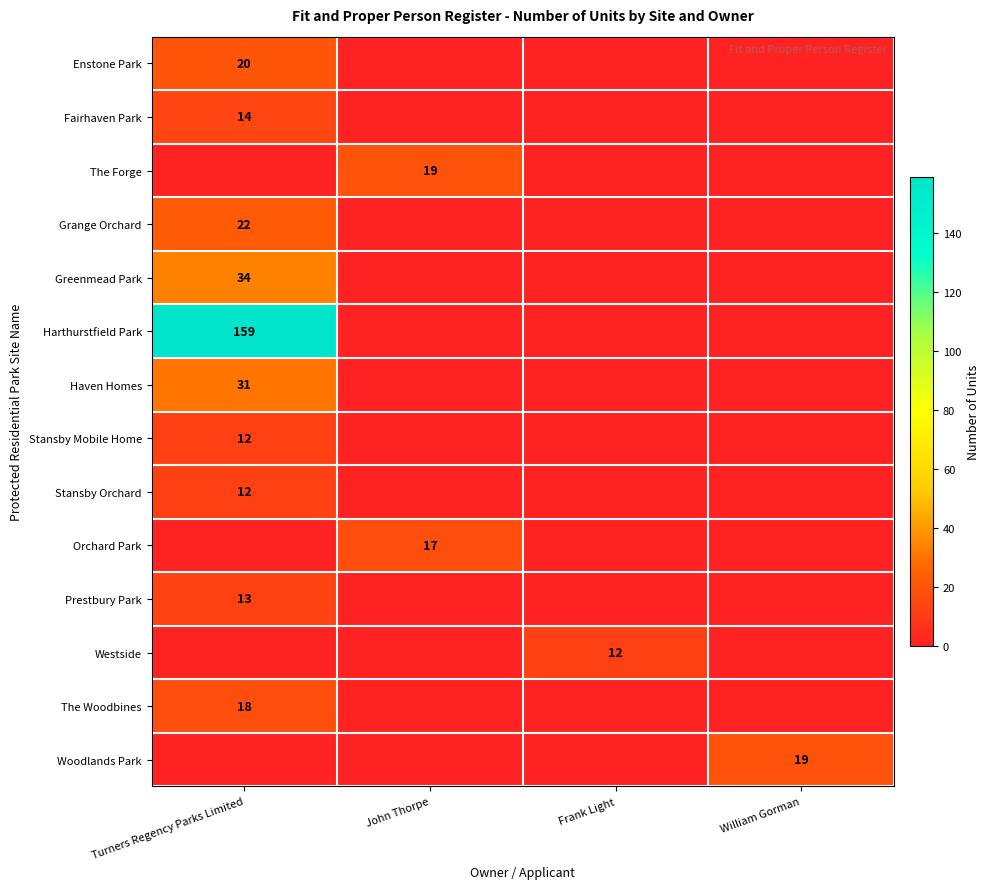

Which category has the highest value across all series?

Turners Regency Parks Limited